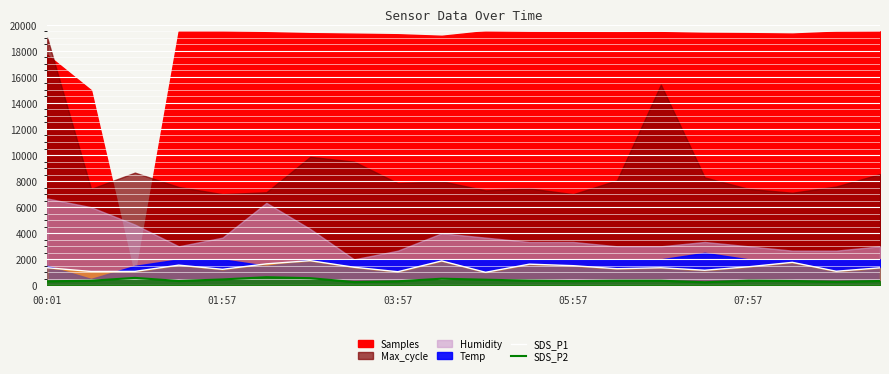

What is the average value of the SDS_P2 series?

388.3